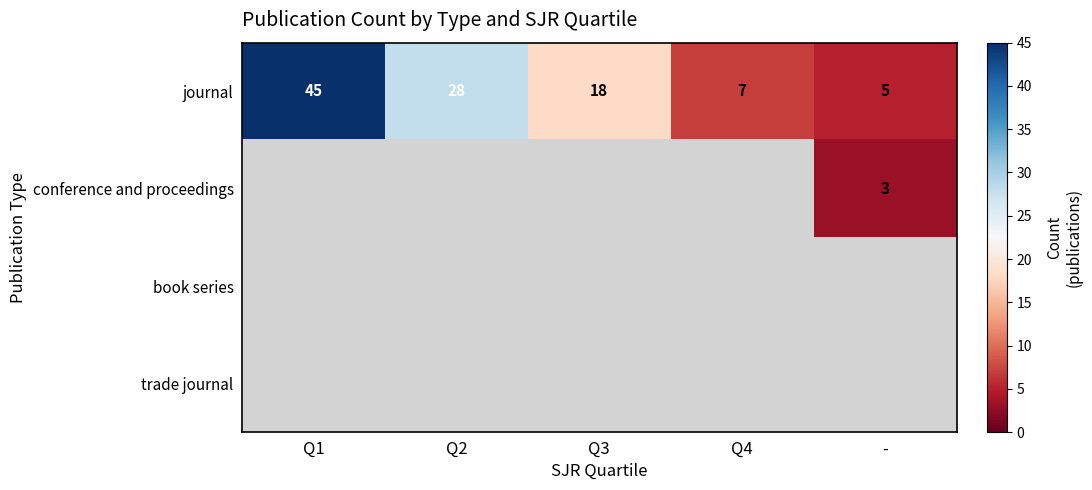

The value of journal at Q1 is 45. True or false?

True